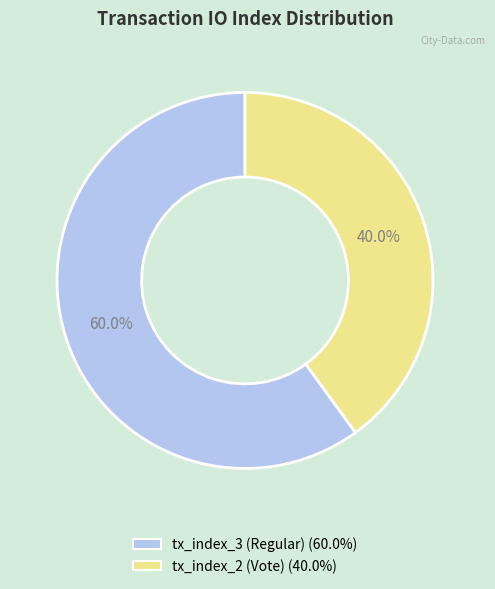

True or false: tx_index_3 (Regular) accounts for 49% of the total.

False